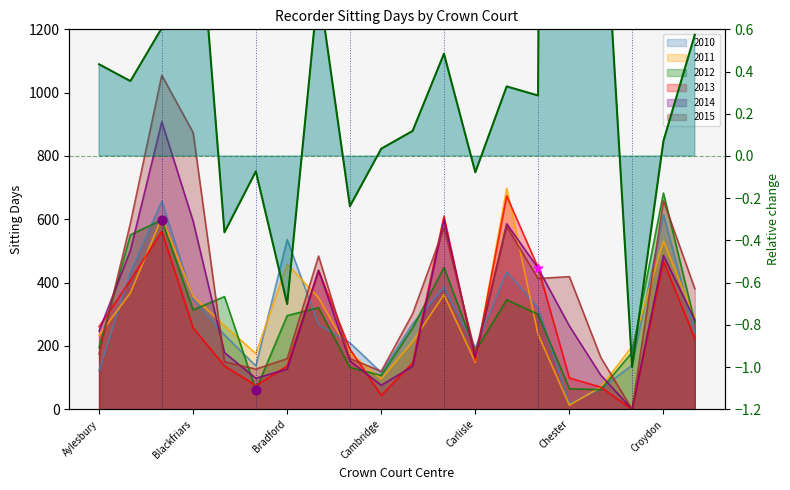

At how many categories does at least one series exceed 443?

9